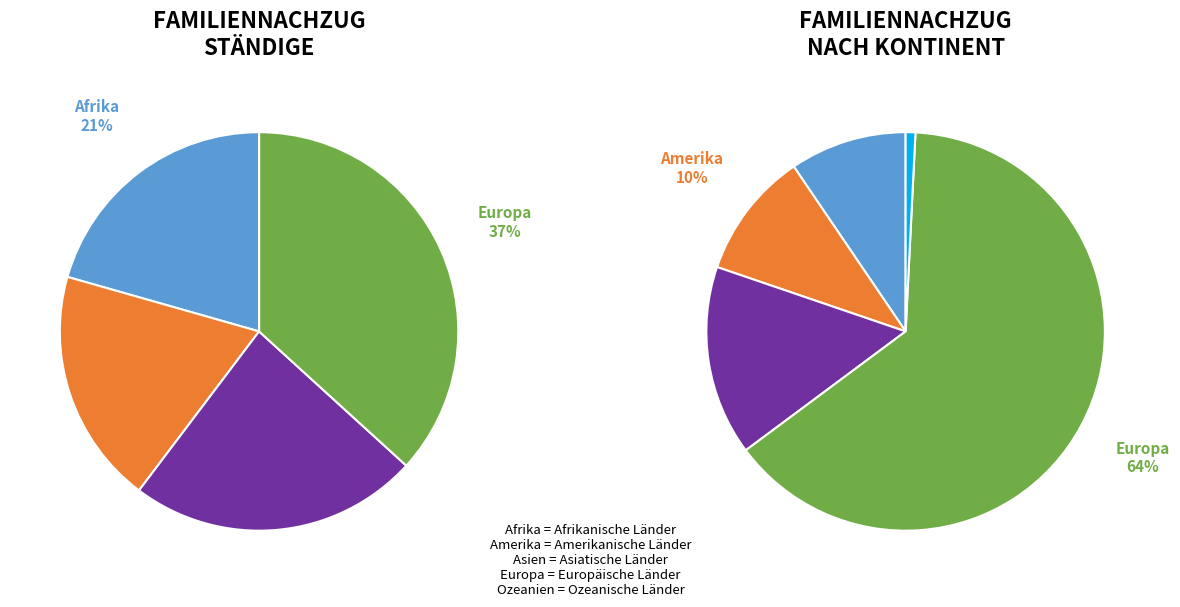

To the nearest percent, what is the difference between the largest and smallest slice percentages?

63%